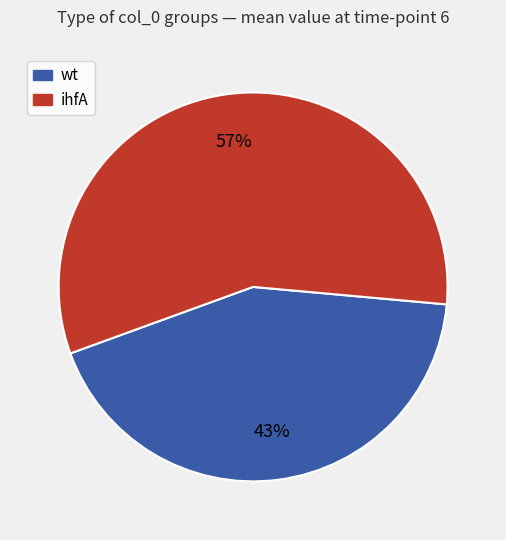

Is the sum of ihfA and wt greater than half?

Yes